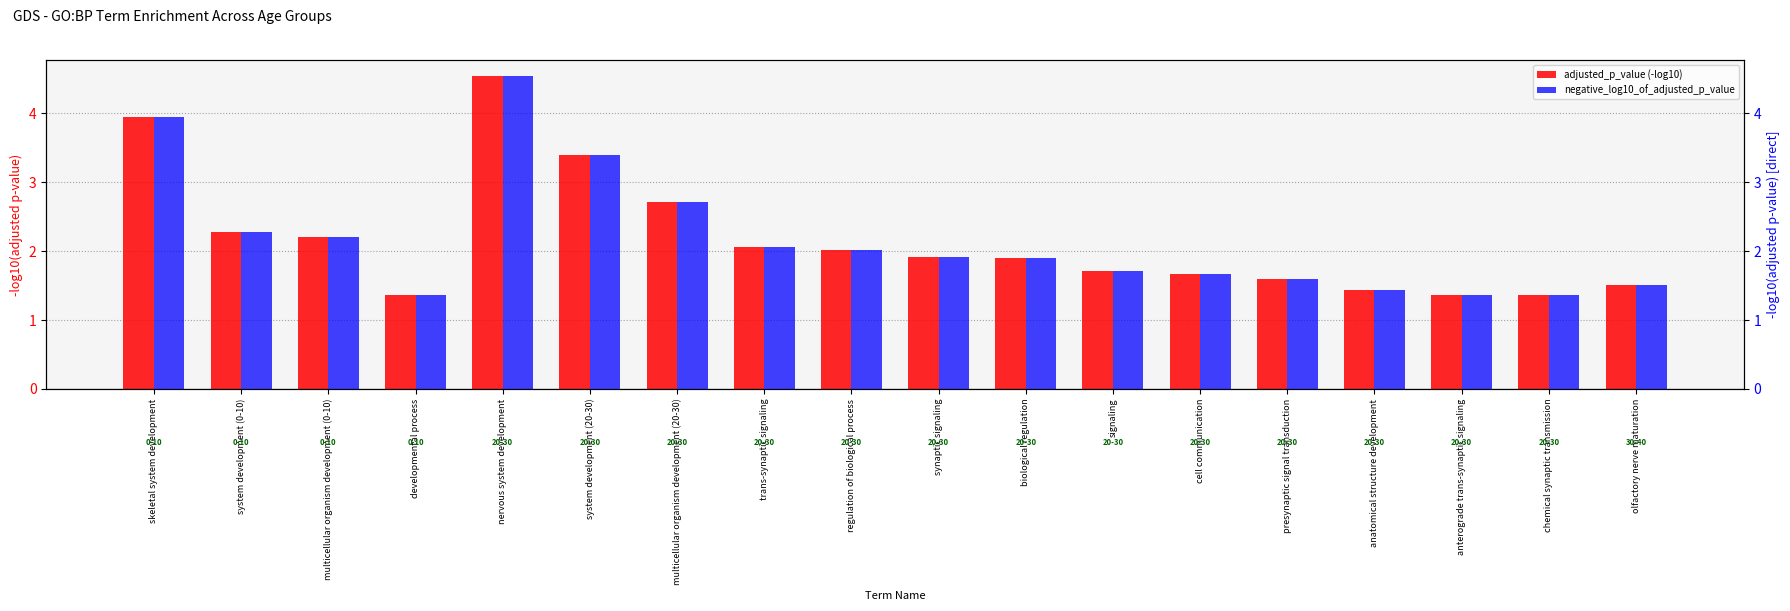

Reading left to right, extract all data points from this chart.

adjusted_p_value (-log10): 3.9	2.3	2.2	1.4	4.5	3.4	2.7	2.1	2.0	1.9	1.9	1.7	1.7	1.6	1.4	1.4	1.4	1.5
negative_log10_of_adjusted_p_value: 3.9	2.3	2.2	1.4	4.5	3.4	2.7	2.1	2.0	1.9	1.9	1.7	1.7	1.6	1.4	1.4	1.4	1.5